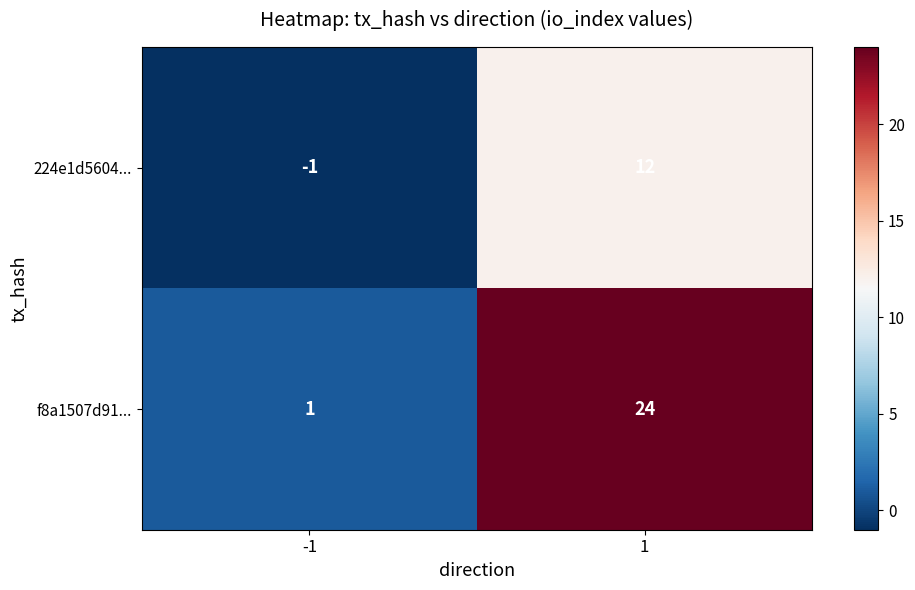

Reading left to right, list all the values displayed in this chart.

224e1d5604...: -1=-1	1=12
f8a1507d91...: -1=1	1=24